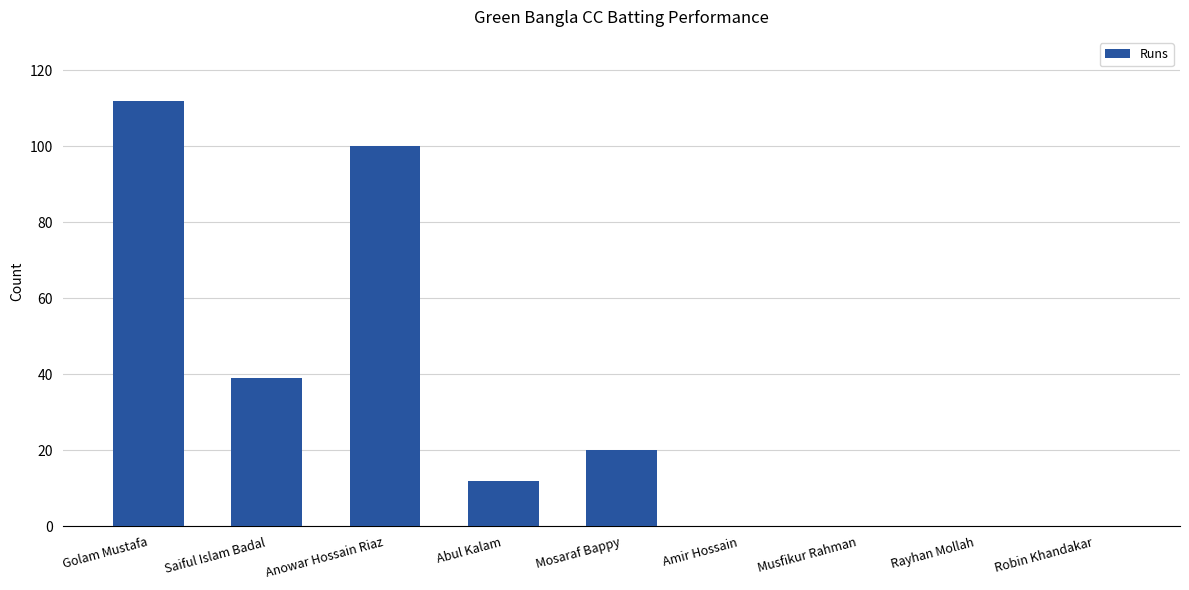

The value at Musfikur Rahman is 0. True or false?

True